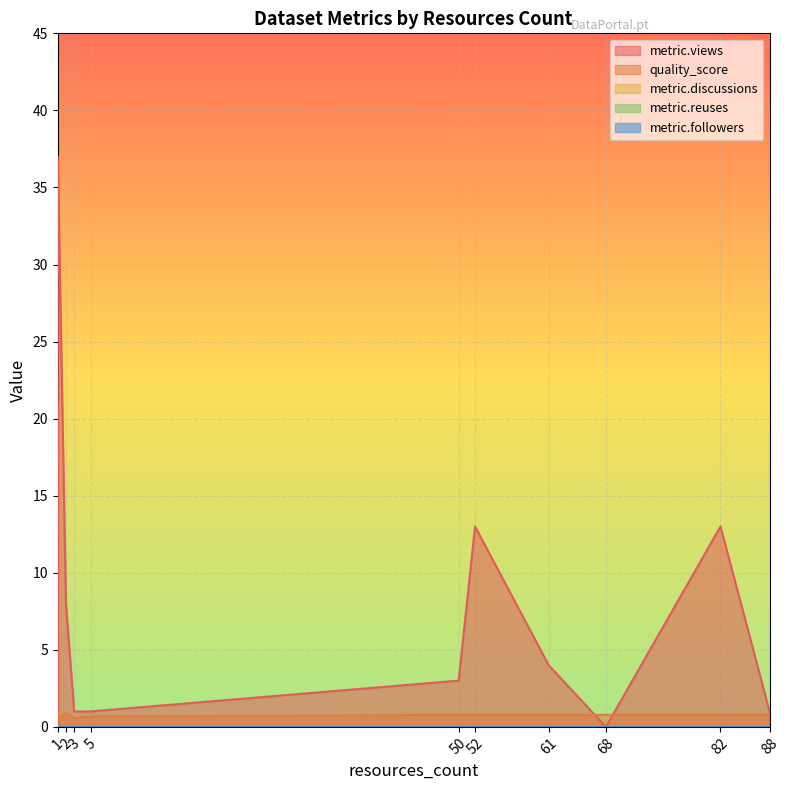

Which series has the widest spread of values?

metric.views